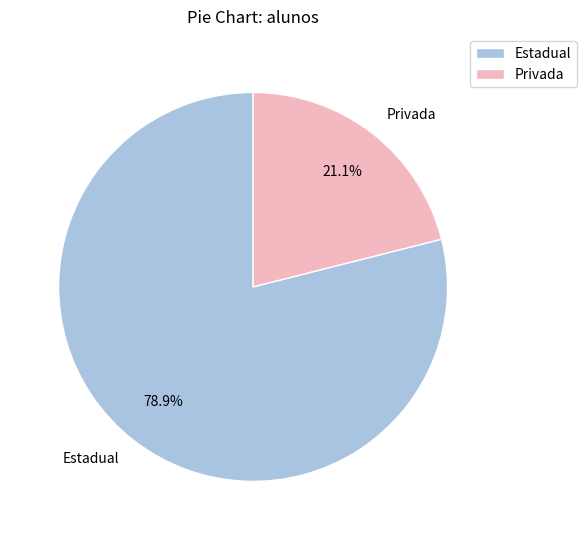

What percentage do Privada and Estadual together represent?

100.0%